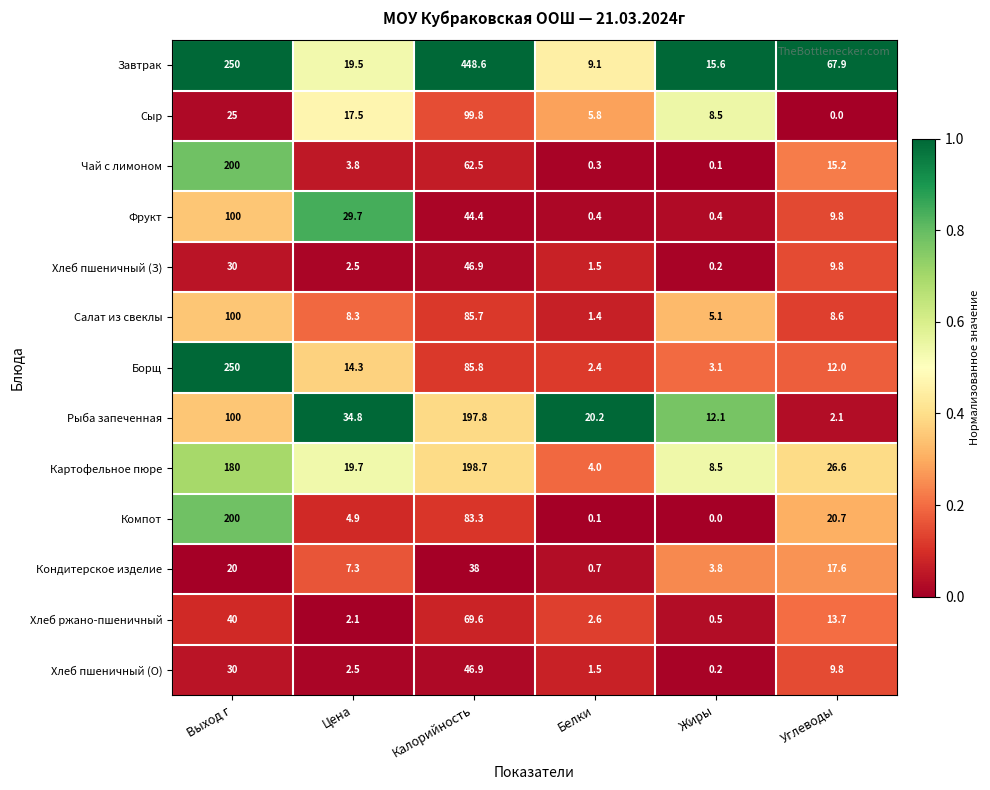

List the labels in order of Картофельное пюре value, largest first.

Калорийность, Выход г, Углеводы, Цена, Жиры, Белки